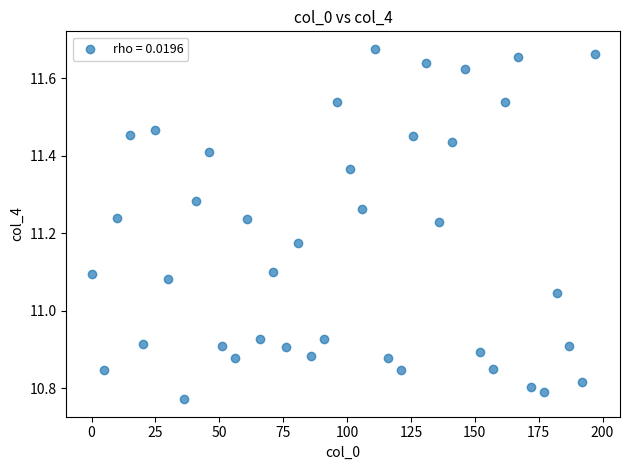

What is the range of Y values (max minus min)?

0.9